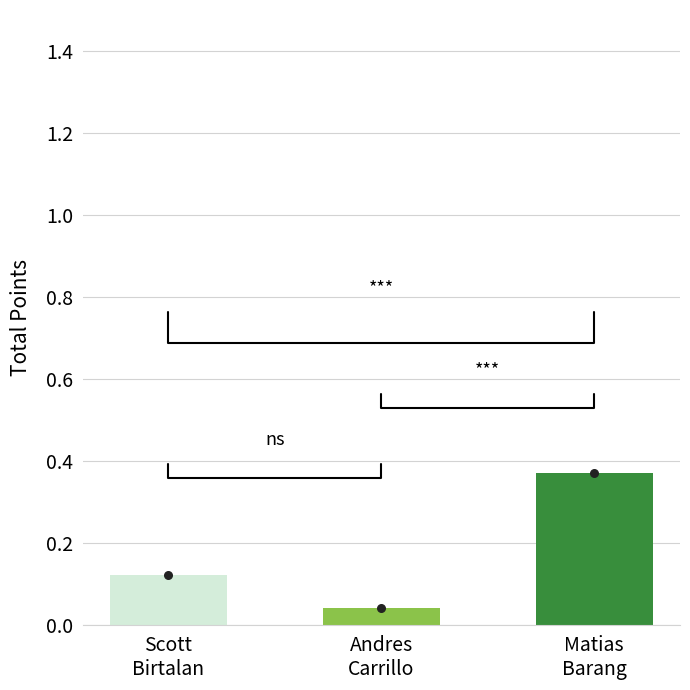

What is the change in value from Scott
Birtalan to Andres
Carrillo?

-0.1